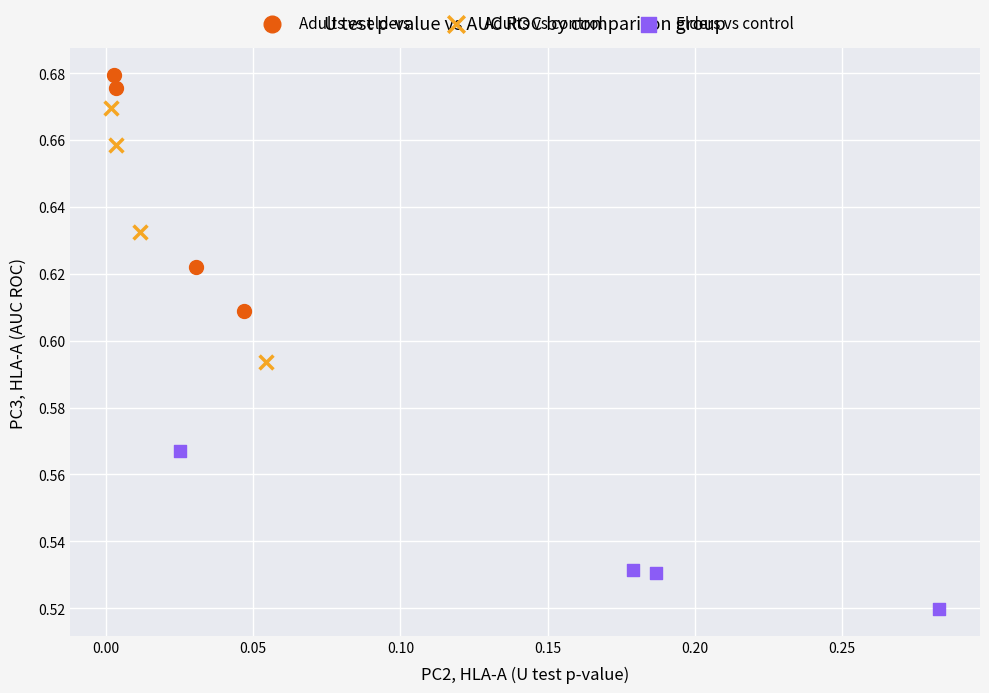

What are all the series names shown in the legend?

Adults vs elders, Adults vs control, Elders vs control